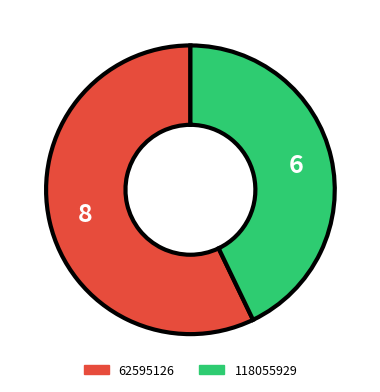

What is the smallest slice in the pie chart?

118055929